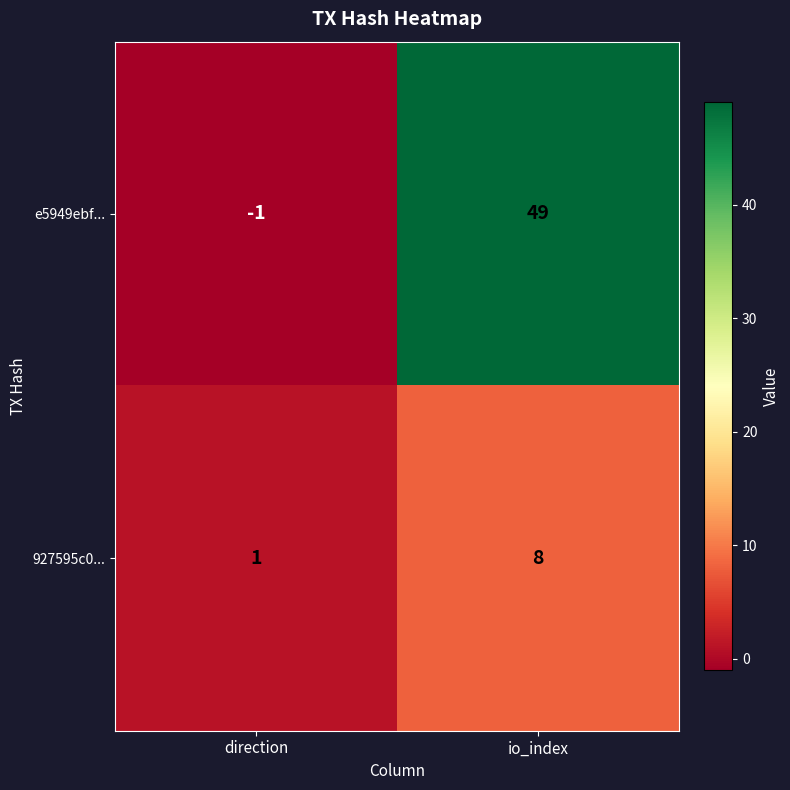

The 927595c0... series shows 1 at direction. True or false?

True